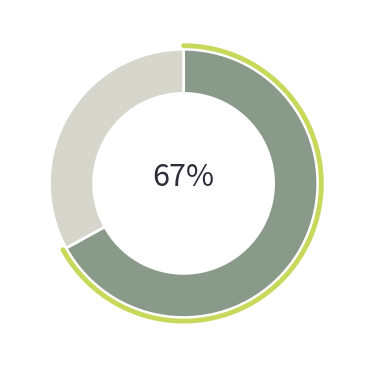

Approximately how many times larger is the value at UE28 / AELE compared to États-Tiers?

2.0